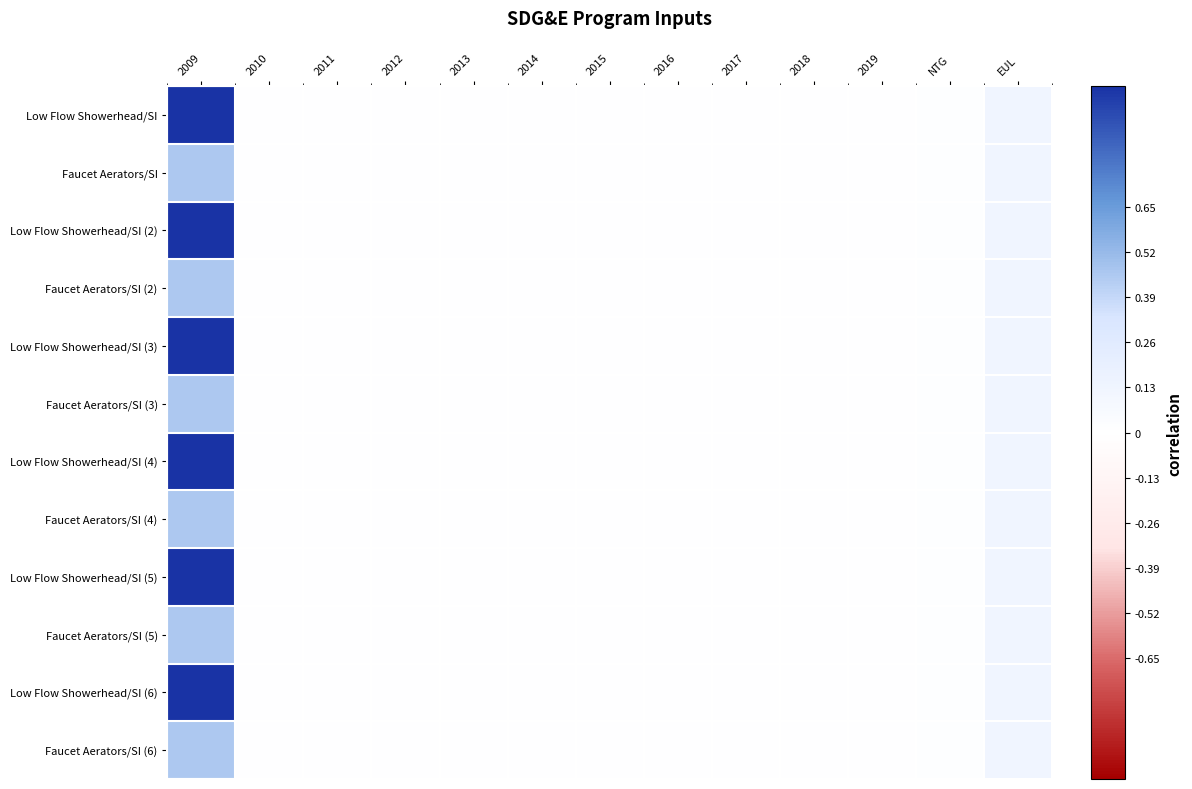

Reading left to right, extract all data points from this chart.

Low Flow Showerhead/SI: 2009=1.0	2010=0.0	2011=0.0	2012=0.0	2013=0.0	2014=0.0	2015=0.0	2016=0.0	2017=0.0	2018=0.0	2019=0.0	NTG=0.0	EUL=0.1
Faucet Aerators/SI: 2009=0.5	2010=0.0	2011=0.0	2012=0.0	2013=0.0	2014=0.0	2015=0.0	2016=0.0	2017=0.0	2018=0.0	2019=0.0	NTG=0.0	EUL=0.1
Low Flow Showerhead/SI (2): 2009=1.0	2010=0.0	2011=0.0	2012=0.0	2013=0.0	2014=0.0	2015=0.0	2016=0.0	2017=0.0	2018=0.0	2019=0.0	NTG=0.0	EUL=0.1
Faucet Aerators/SI (2): 2009=0.5	2010=0.0	2011=0.0	2012=0.0	2013=0.0	2014=0.0	2015=0.0	2016=0.0	2017=0.0	2018=0.0	2019=0.0	NTG=0.0	EUL=0.1
Low Flow Showerhead/SI (3): 2009=1.0	2010=0.0	2011=0.0	2012=0.0	2013=0.0	2014=0.0	2015=0.0	2016=0.0	2017=0.0	2018=0.0	2019=0.0	NTG=0.0	EUL=0.1
Faucet Aerators/SI (3): 2009=0.5	2010=0.0	2011=0.0	2012=0.0	2013=0.0	2014=0.0	2015=0.0	2016=0.0	2017=0.0	2018=0.0	2019=0.0	NTG=0.0	EUL=0.1
Low Flow Showerhead/SI (4): 2009=1.0	2010=0.0	2011=0.0	2012=0.0	2013=0.0	2014=0.0	2015=0.0	2016=0.0	2017=0.0	2018=0.0	2019=0.0	NTG=0.0	EUL=0.1
Faucet Aerators/SI (4): 2009=0.5	2010=0.0	2011=0.0	2012=0.0	2013=0.0	2014=0.0	2015=0.0	2016=0.0	2017=0.0	2018=0.0	2019=0.0	NTG=0.0	EUL=0.1
Low Flow Showerhead/SI (5): 2009=1.0	2010=0.0	2011=0.0	2012=0.0	2013=0.0	2014=0.0	2015=0.0	2016=0.0	2017=0.0	2018=0.0	2019=0.0	NTG=0.0	EUL=0.1
Faucet Aerators/SI (5): 2009=0.5	2010=0.0	2011=0.0	2012=0.0	2013=0.0	2014=0.0	2015=0.0	2016=0.0	2017=0.0	2018=0.0	2019=0.0	NTG=0.0	EUL=0.1
Low Flow Showerhead/SI (6): 2009=1.0	2010=0.0	2011=0.0	2012=0.0	2013=0.0	2014=0.0	2015=0.0	2016=0.0	2017=0.0	2018=0.0	2019=0.0	NTG=0.0	EUL=0.1
Faucet Aerators/SI (6): 2009=0.5	2010=0.0	2011=0.0	2012=0.0	2013=0.0	2014=0.0	2015=0.0	2016=0.0	2017=0.0	2018=0.0	2019=0.0	NTG=0.0	EUL=0.1